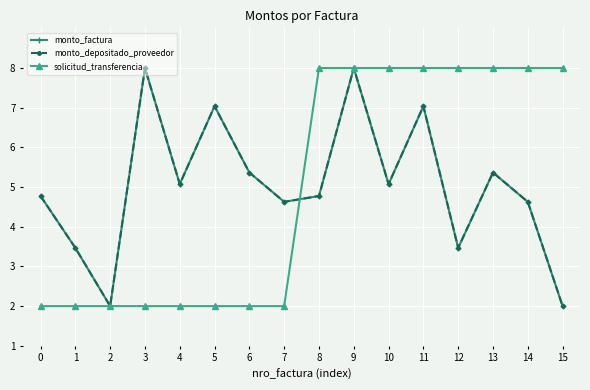

What is the average value of the monto_depositado_proveedor series?

5.0